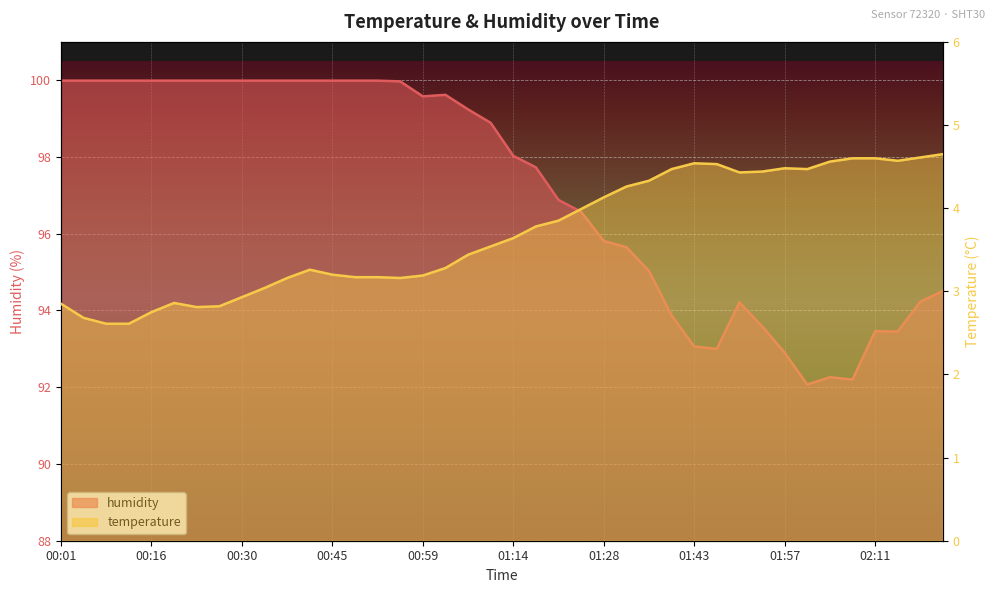

Rank the series by their average value, from highest to lowest.

humidity, temperature